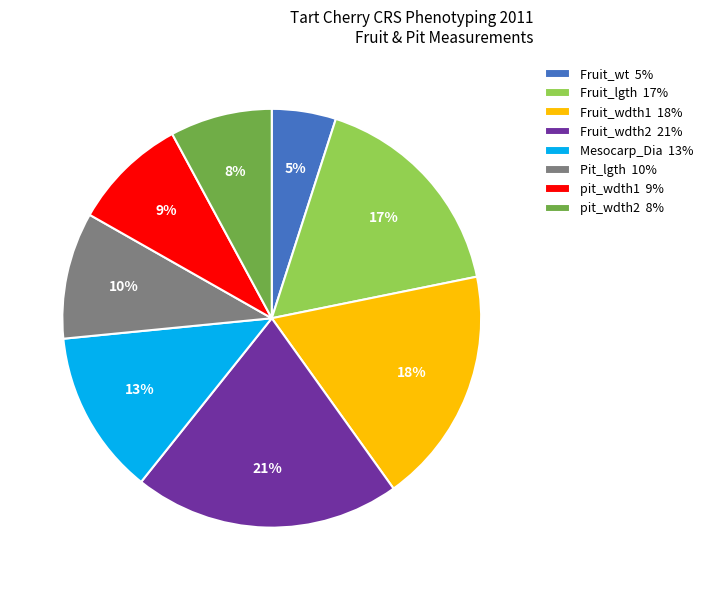

Rank the categories by value from highest to lowest.

Fruit_wdth2, Fruit_wdth1, Fruit_lgth, Mesocarp_Dia, Pit_lgth, pit_wdth1, pit_wdth2, Fruit_wt